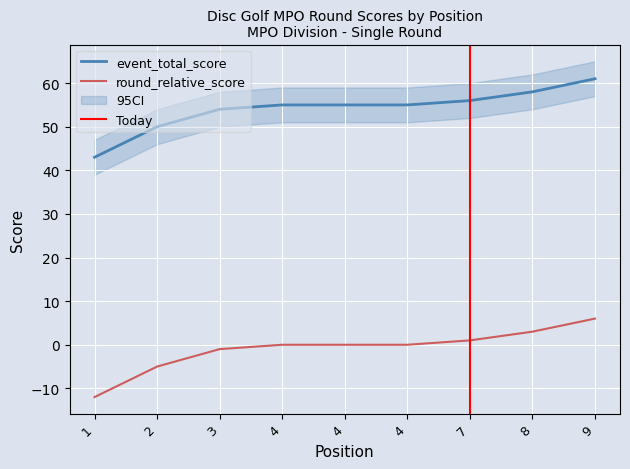

True or false: event_relative_score and event_total_score intersect in this chart.

False